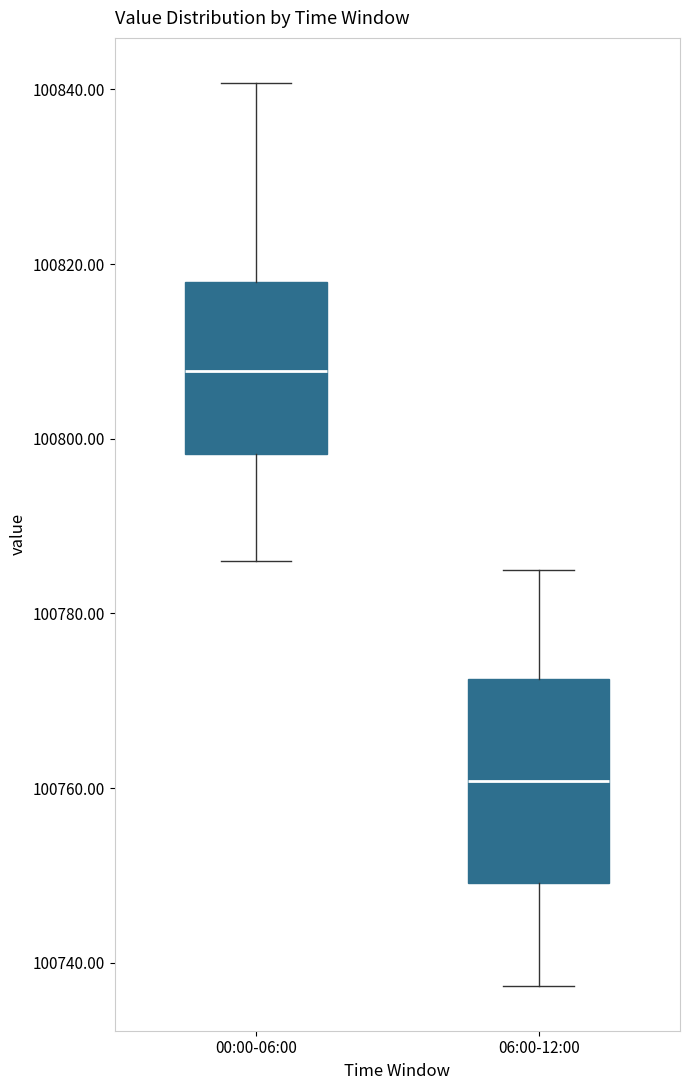

Reading left to right, read every box against the y-axis: the position of its median line, the range the box covers, and the ends of its whiskers. The values are not printed on the chart, so give them approximately, as read against the axis.

00:00-06:00: median 100808, box 100798 to 100818, whiskers 100786 to 100840
06:00-12:00: median 100760, box 100750 to 100772, whiskers 100738 to 100786